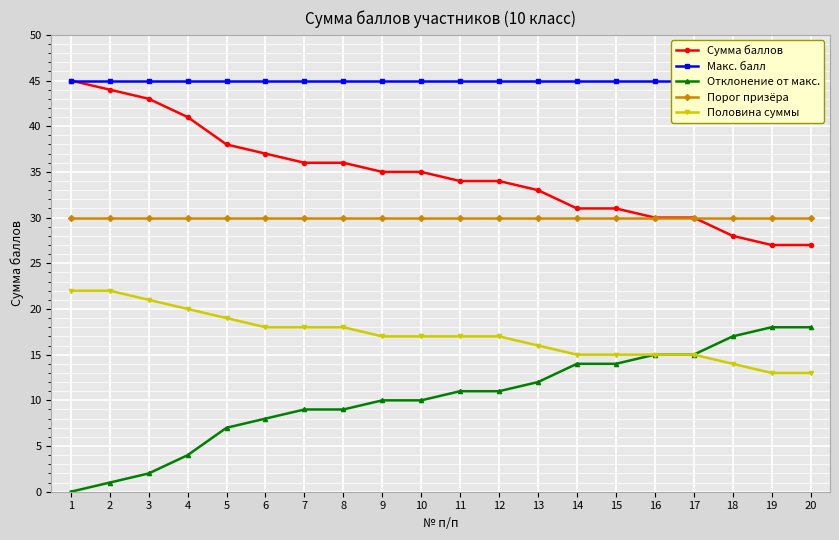

Between 7 and 14, which series saw the biggest shift?

Сумма баллов